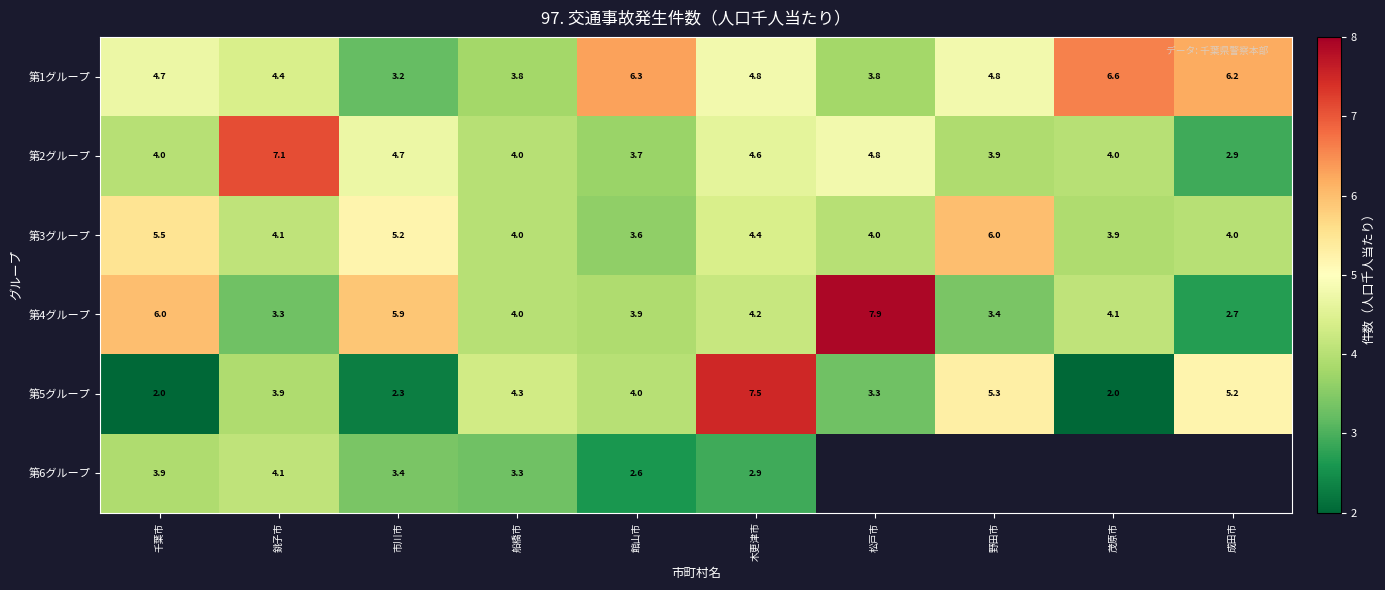

At which category does the chart reach its minimum across all series?

千葉市